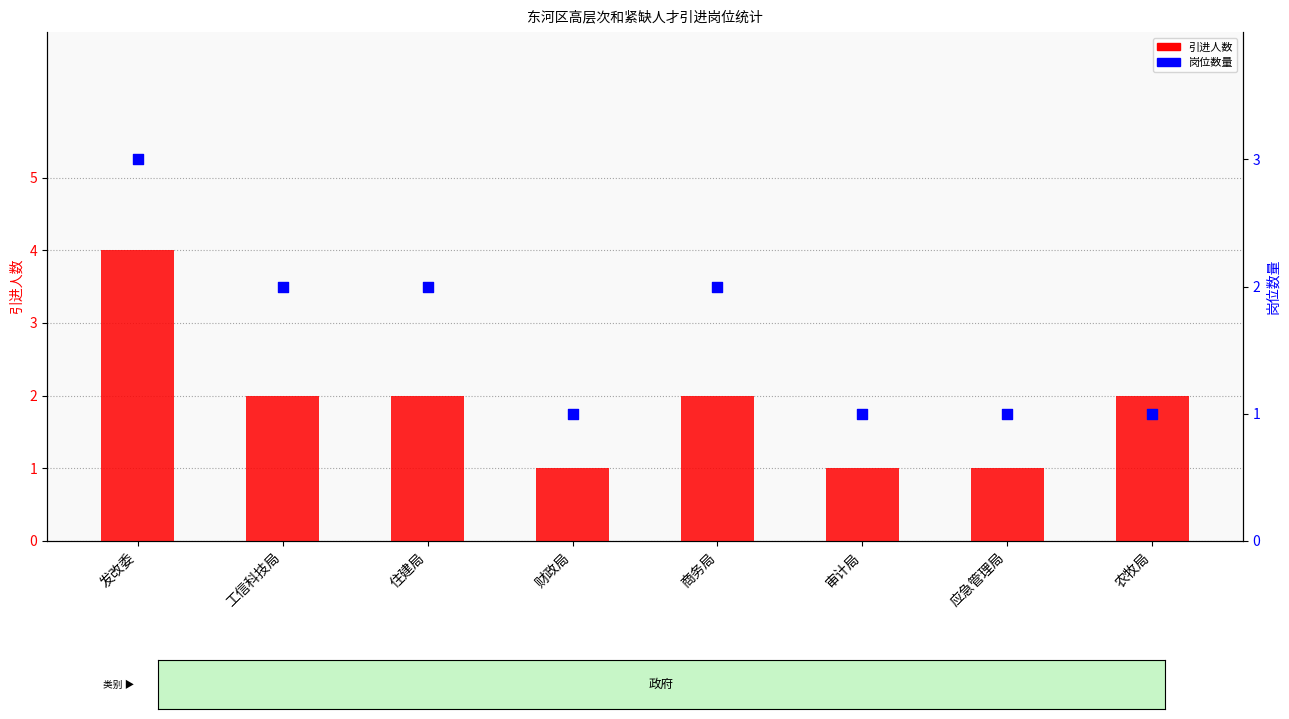

What are all the series names shown in the legend?

引进人数, 岗位数量